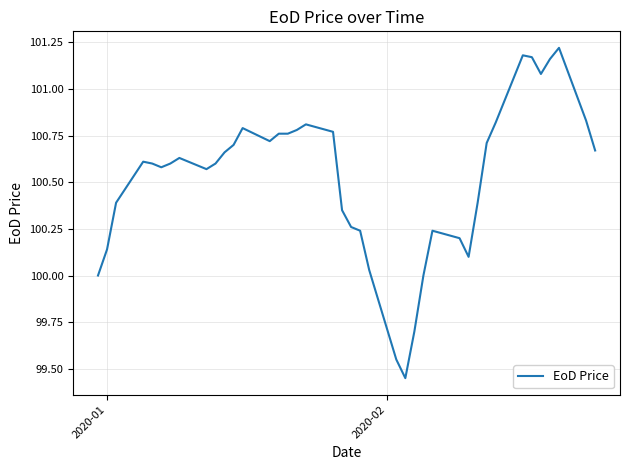

Is this an area chart (filled region under the line)?

No